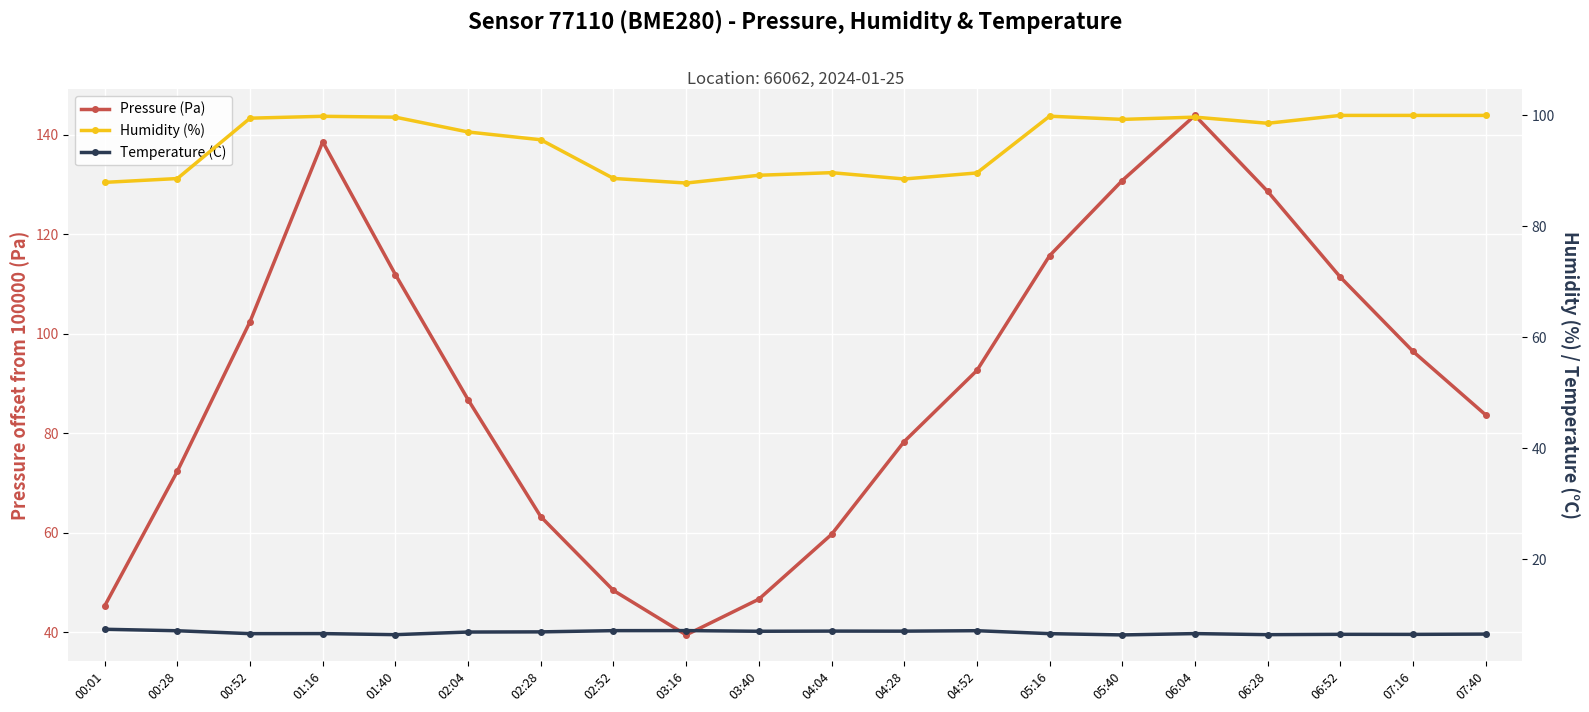

How many categories are shown in the chart?

20